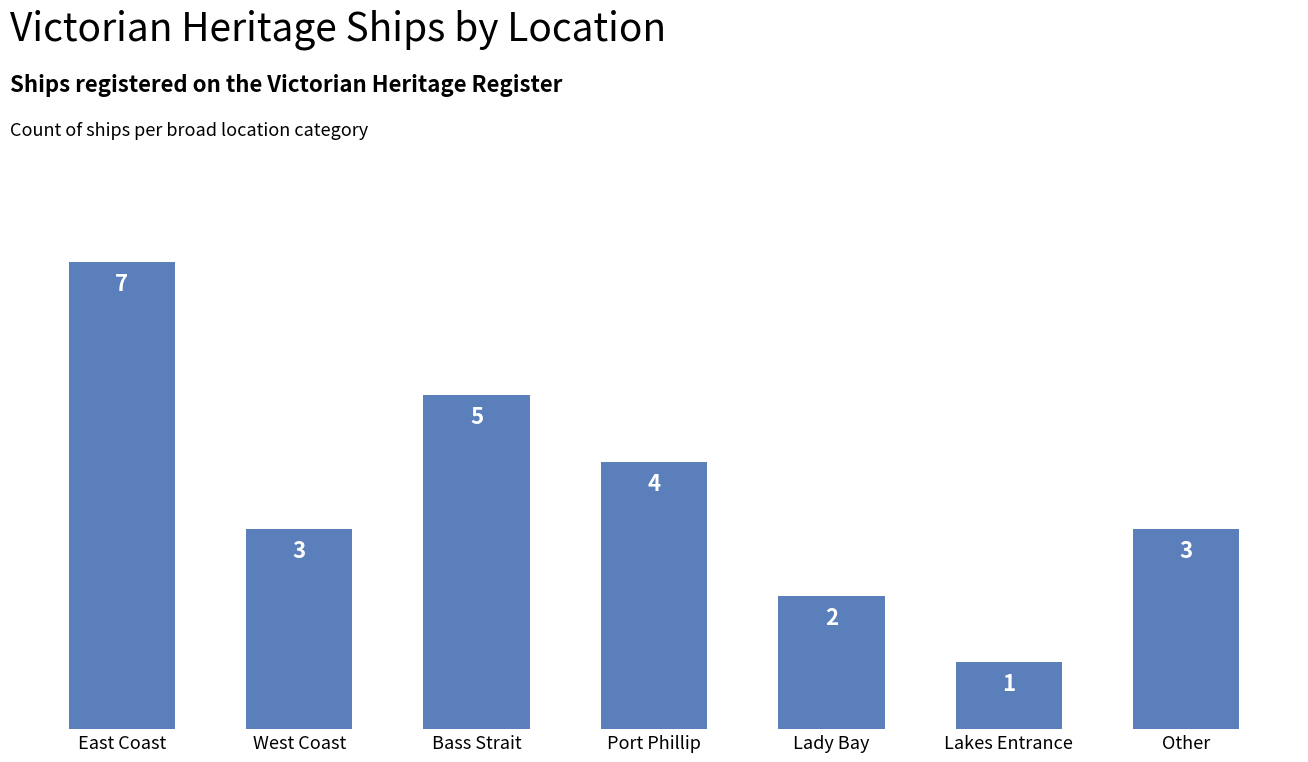

What is the ratio of the value at West Coast to the value at Lady Bay?

1.5